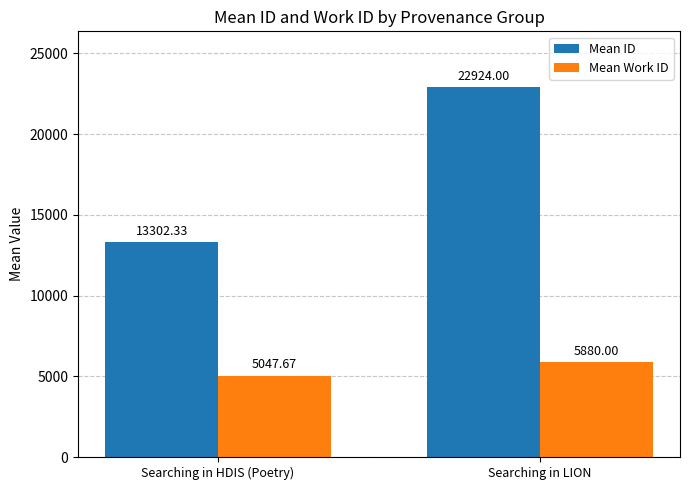

Which series changed the most between Searching in HDIS (Poetry) and Searching in LION?

Mean ID